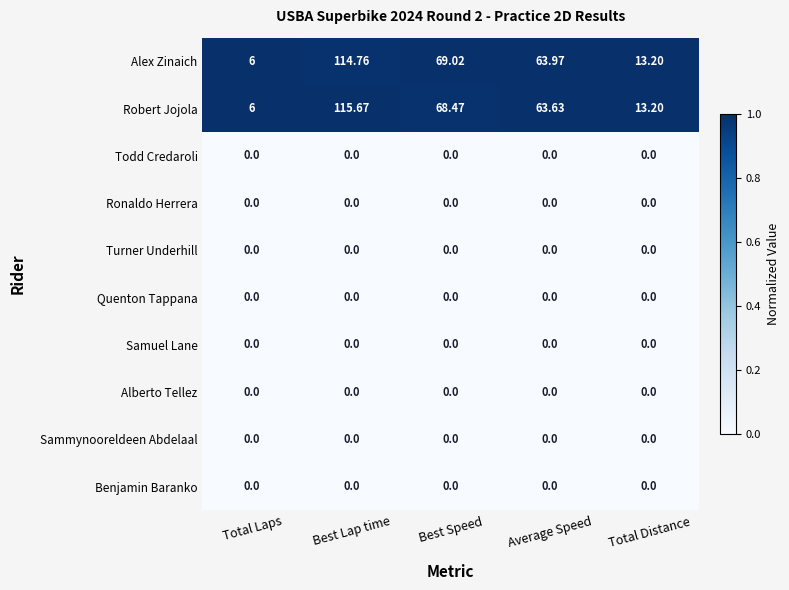

How many categories are shown in the chart?

5